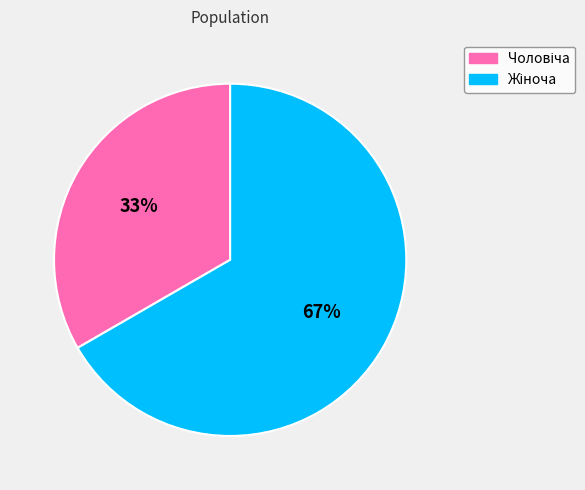

Does any single category account for the majority?

Yes